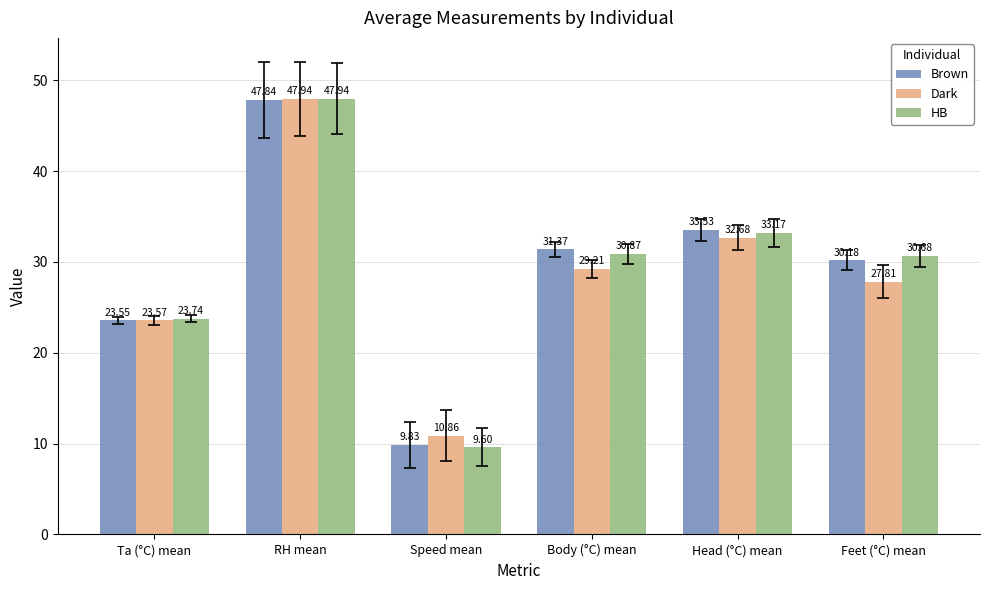

Which series changed the most between Body (°C) mean and Feet (°C) mean?

Dark